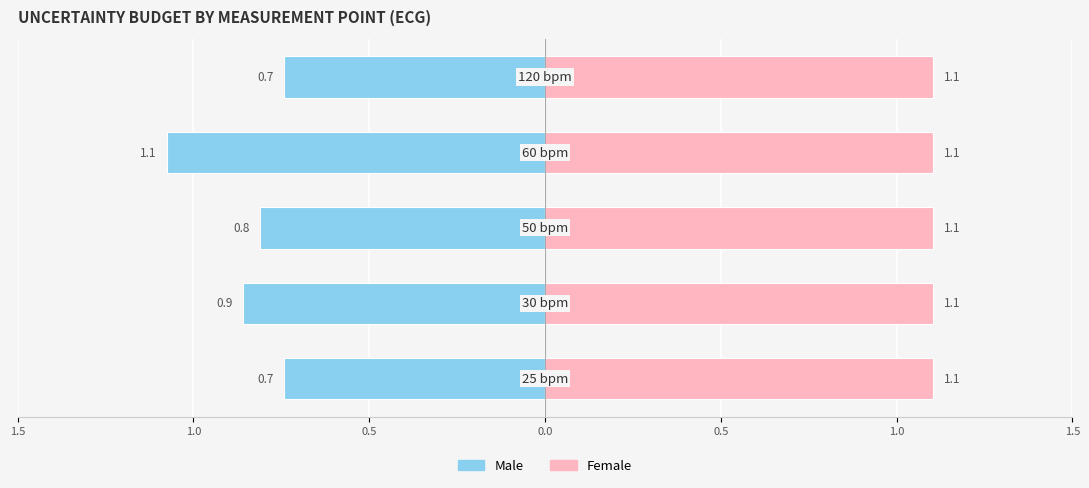

Which series has the largest total across all categories?

Female